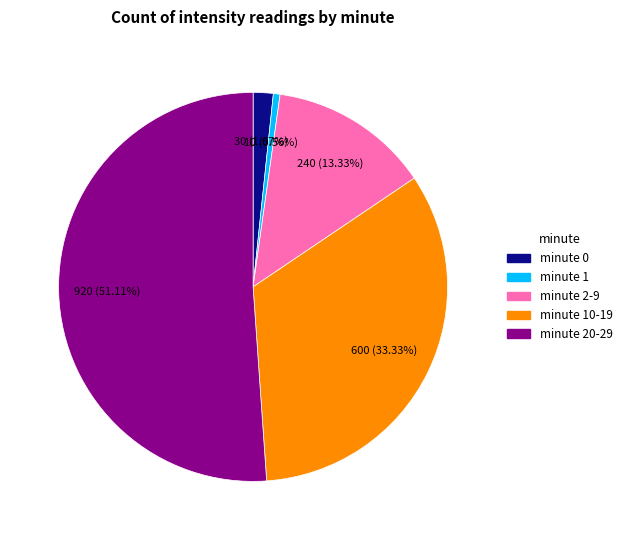

Is there any slice that represents more than half of the pie?

Yes